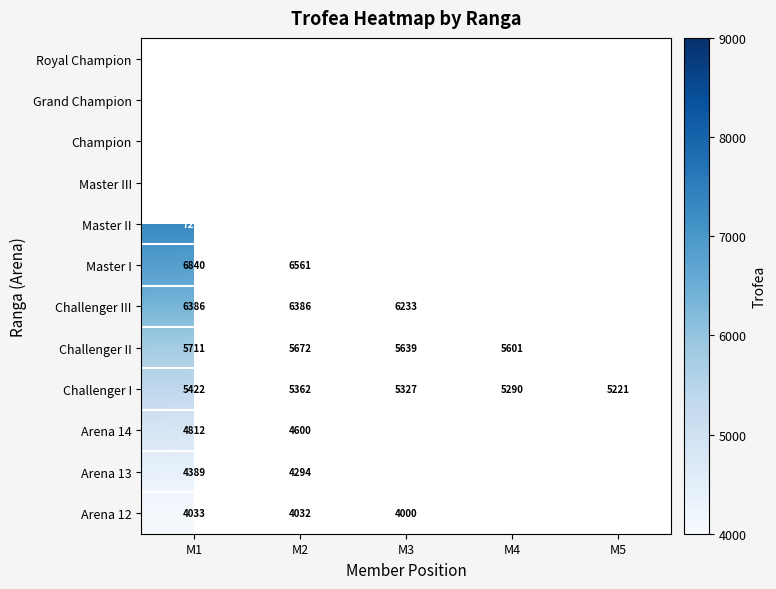

At which category is the sum across all series the highest?

M1